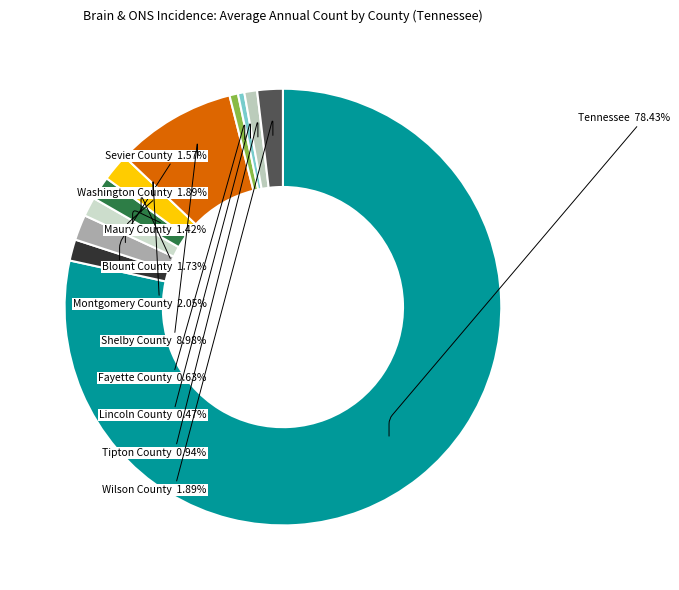

How many slices are in this pie chart?

11